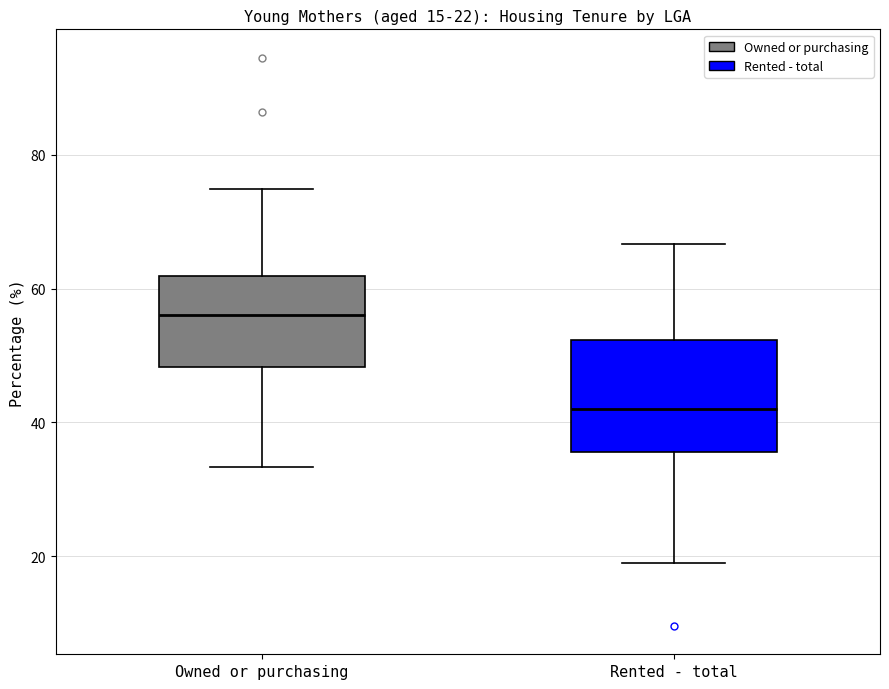

Which box has the highest median line?

Owned or purchasing